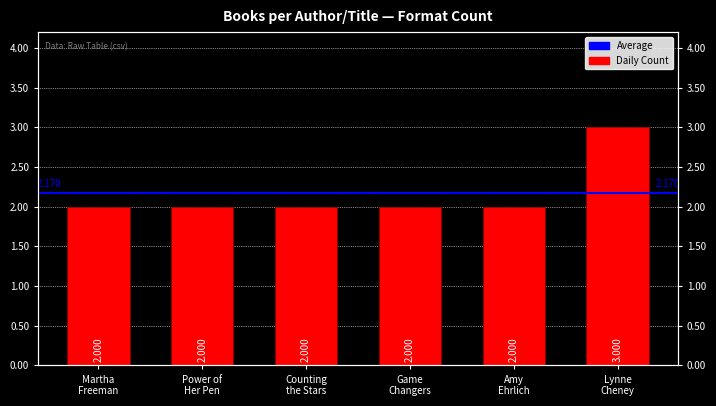

Which has a higher value, Martha Freeman or Counting the Stars?

Martha Freeman